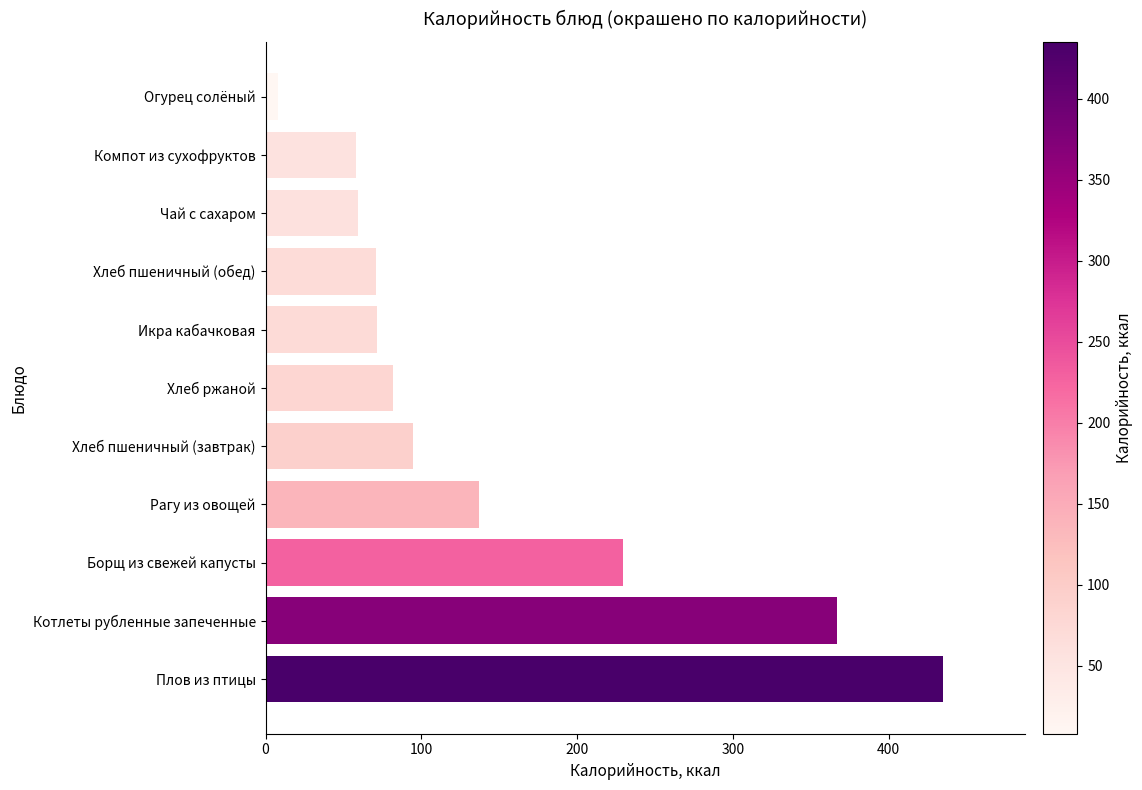

The value at Хлеб пшеничный (завтрак) is 40.6. True or false?

False